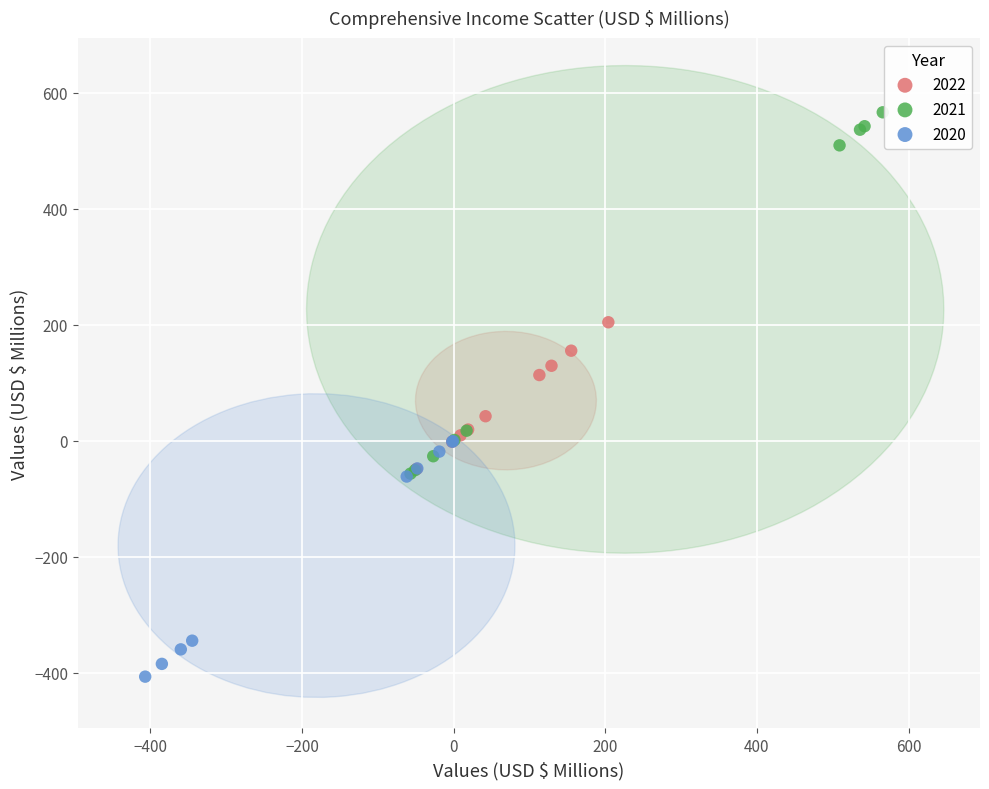

Which series has the largest Y range (max minus min)?

2021